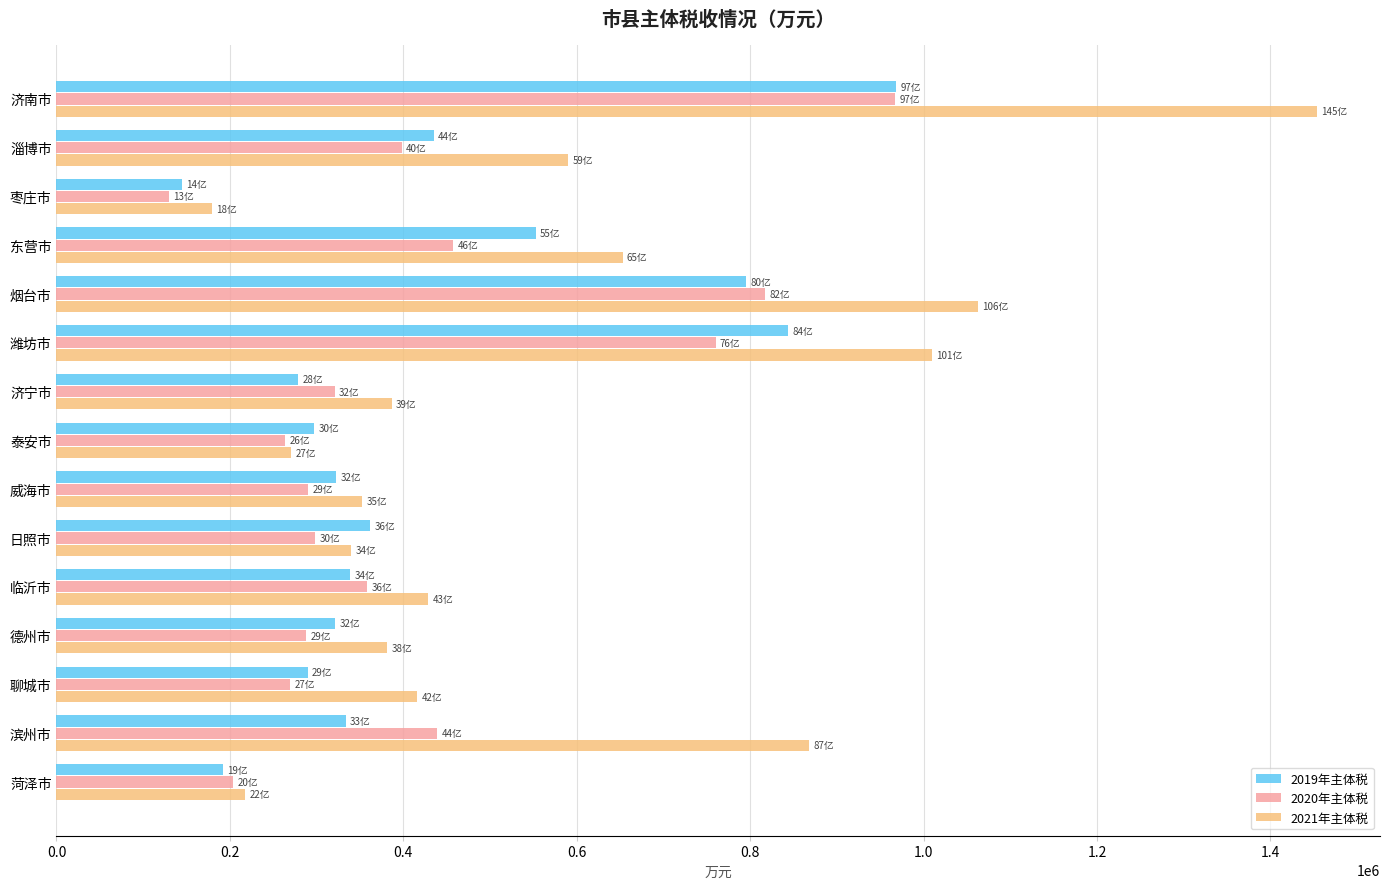

What are all the series names shown in the legend?

2019年主体税, 2020年主体税, 2021年主体税